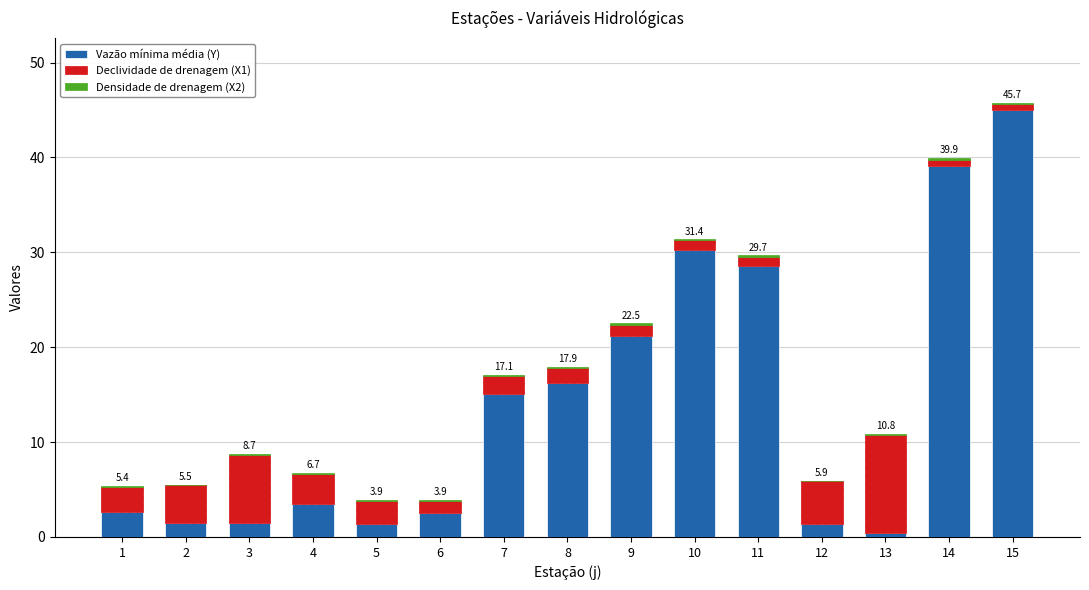

What is the approximate value of Vazão mínima média (Y) at 9?

21.2